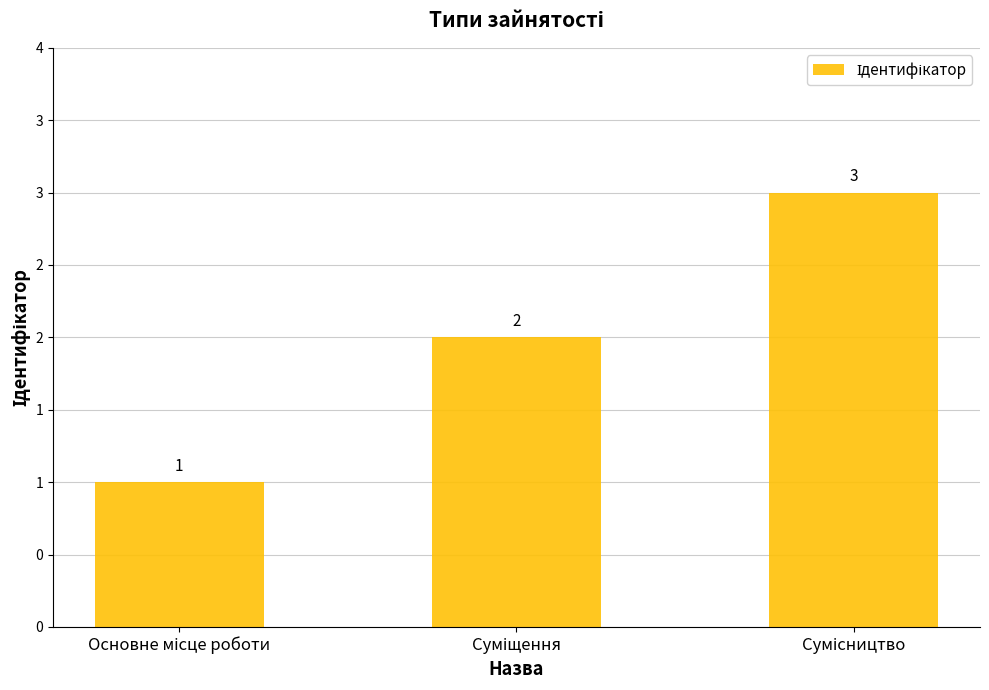

True or false: the data shows 3 at Суміщення.

False